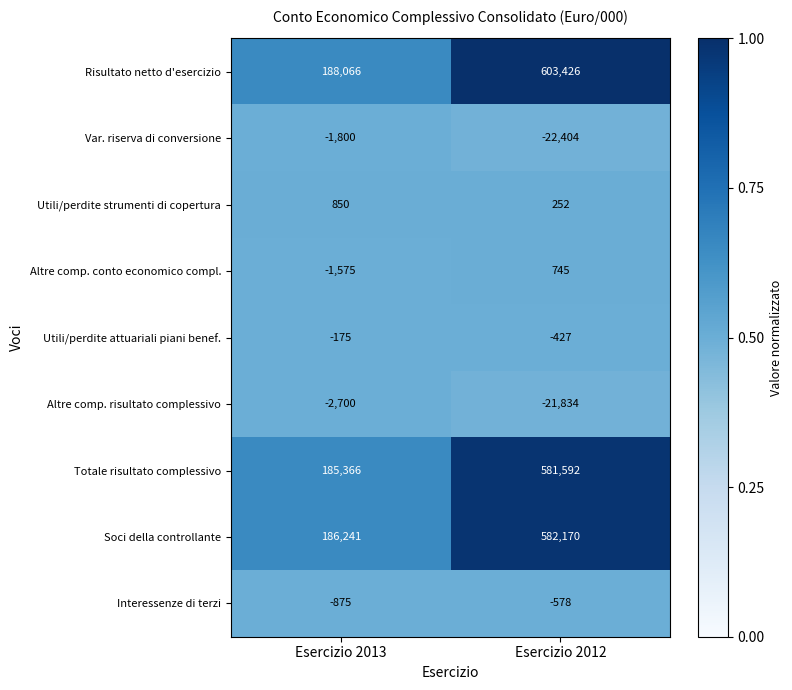

At which category is the sum across all series the highest?

Esercizio 2012